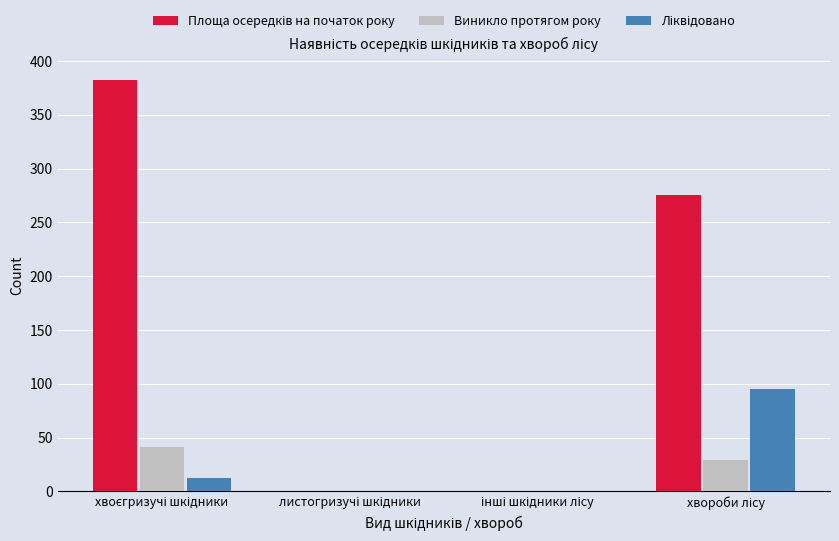

What is the sum of all Виникло протягом року values?

70